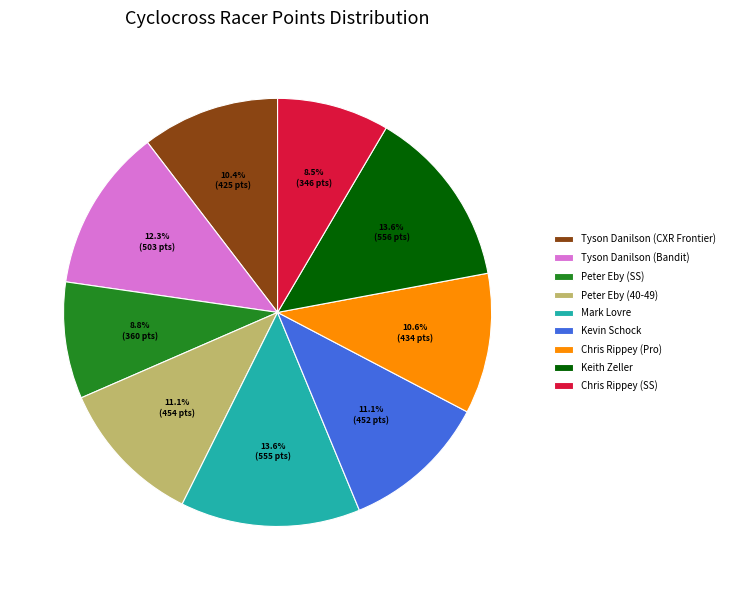

What is the ratio of the value at Tyson Danilson (CXR Frontier) to the value at Mark Lovre?

0.8